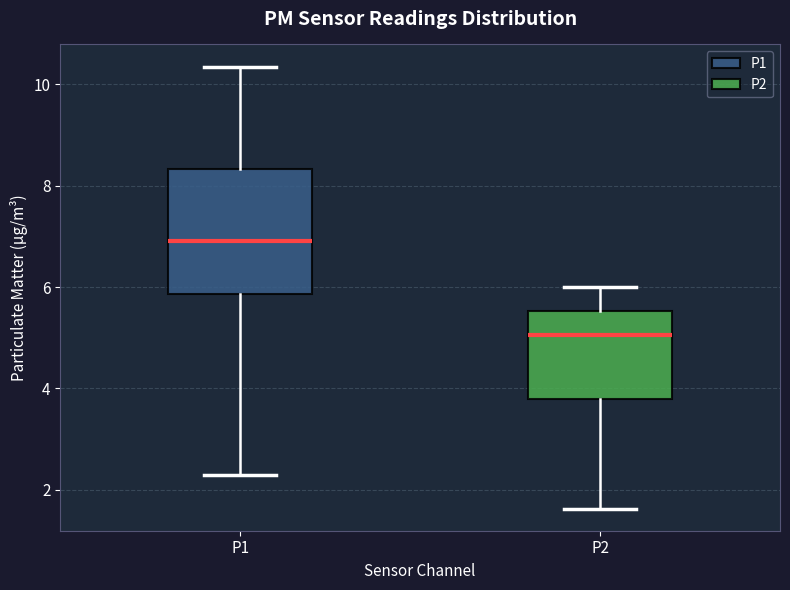

Which box is the tallest, from its lower edge to its upper edge?

P1